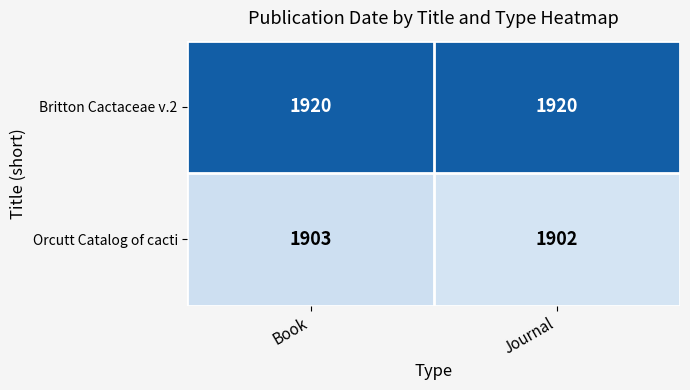

Reading right to left, what are all the values shown in this chart?

Britton Cactaceae v.2: Journal=1920	Book=1920
Orcutt Catalog of cacti: Journal=1902	Book=1903